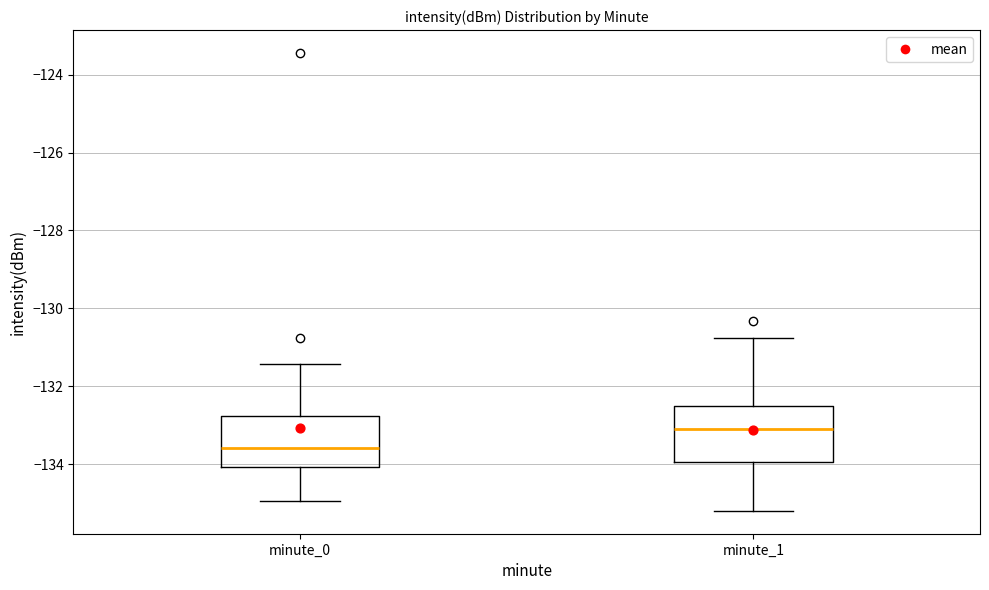

Which box's median line is the lowest?

minute_0